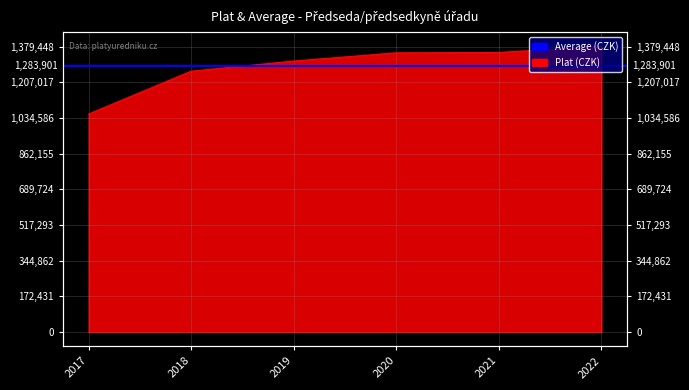

Is it true that the value at 2021 is 2320174?

False